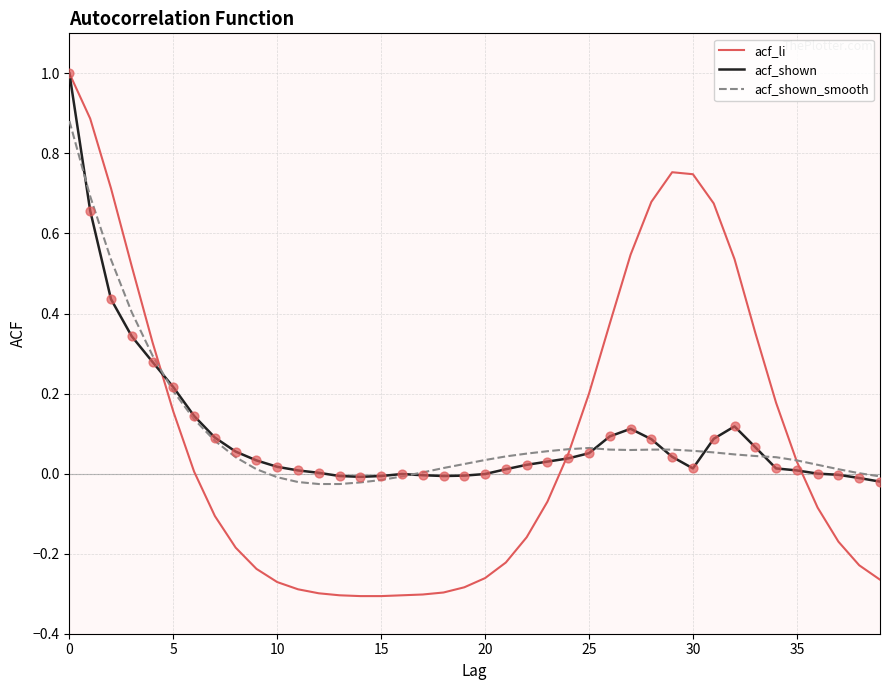

Which series has the largest range (max minus min)?

acf_li